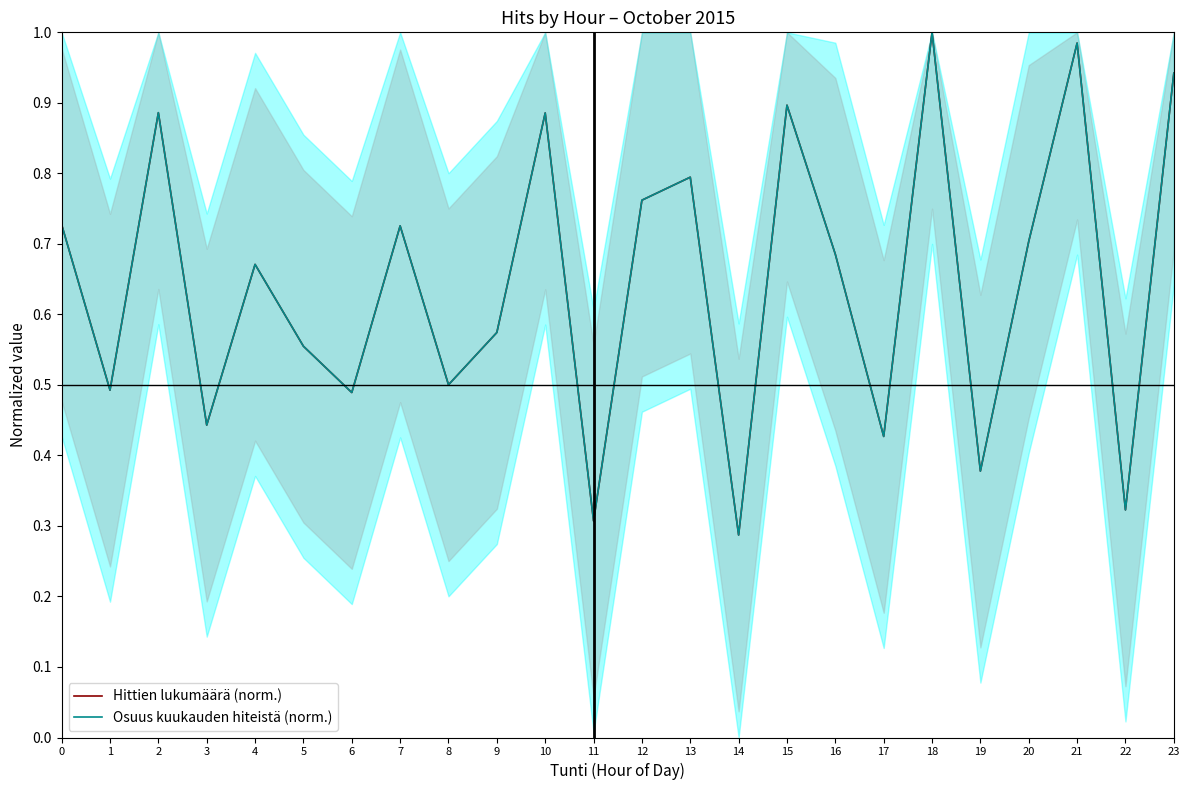

How many intersections are there between Osuus kuukauden hiteistä (norm.) and Hittien lukumäärä (norm.)?

13